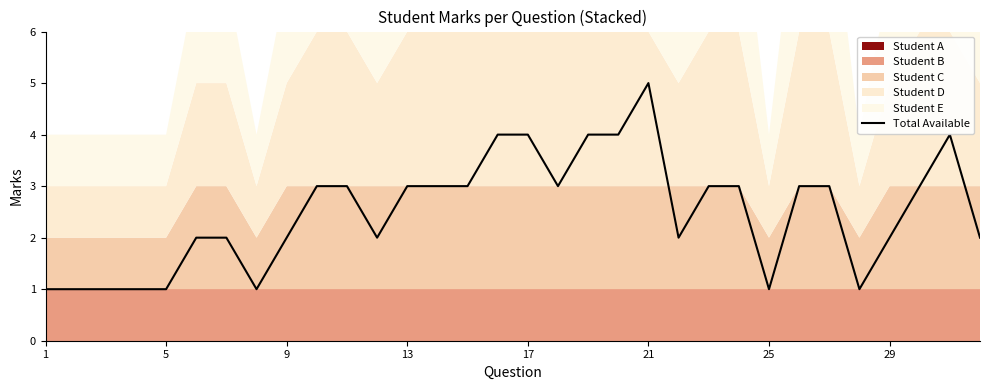

What is the maximum value for Total Available?

5